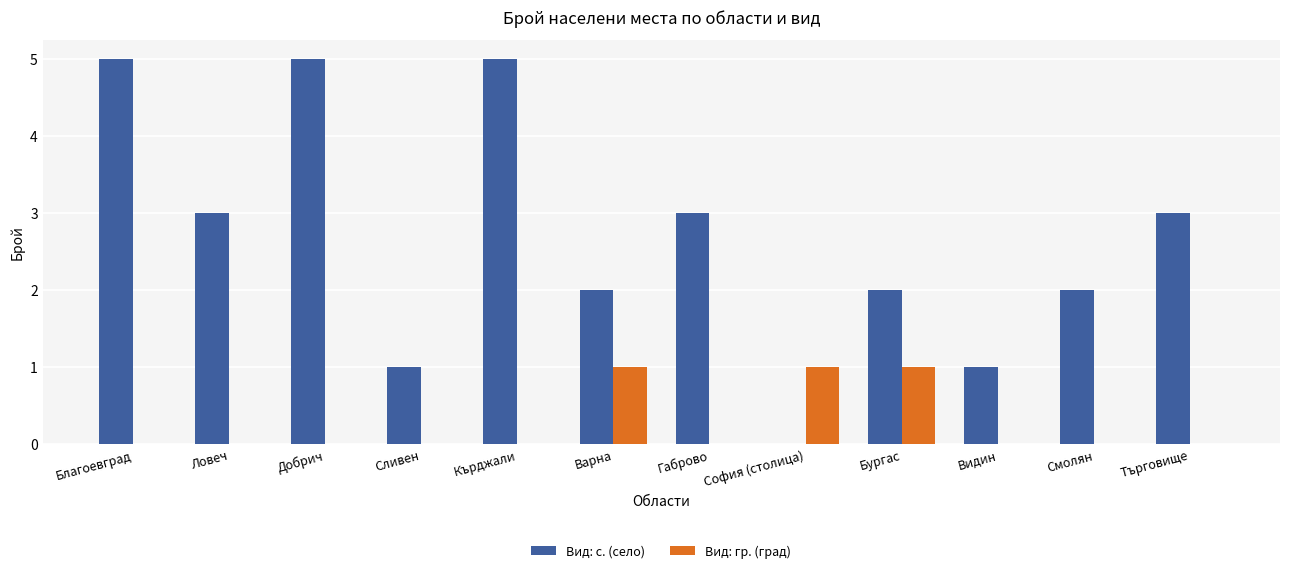

What is the maximum value for Вид: с. (село)?

5